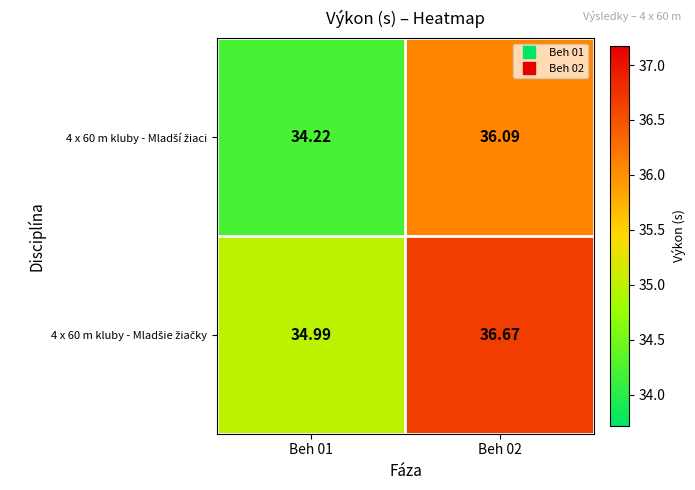

Which category has the lowest value across all series?

Beh 01